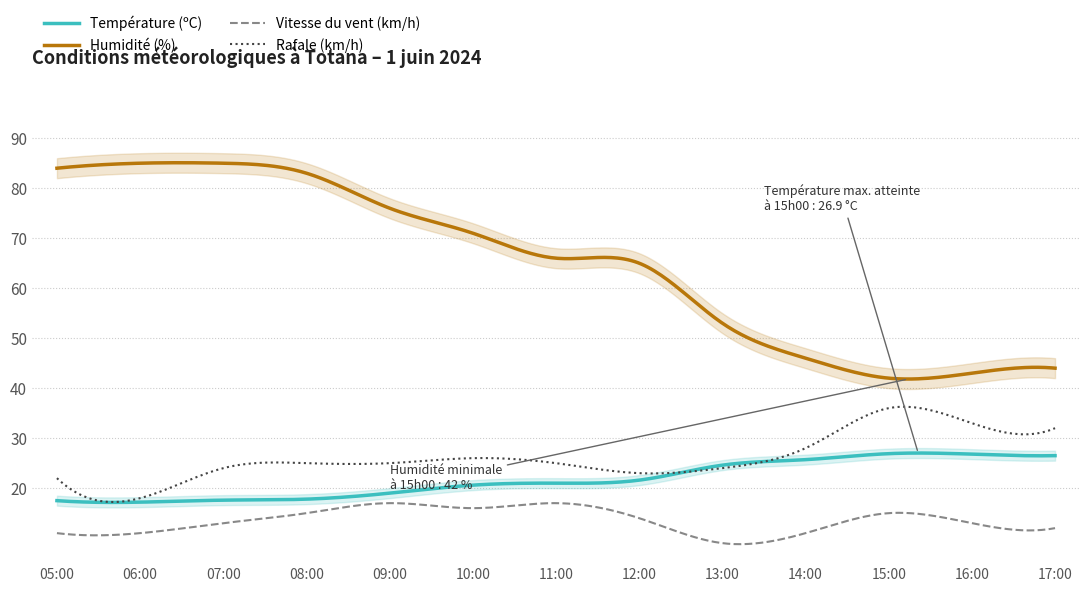

What is the value of the Rafale (km/h) point at the 7th from the left?

25.0